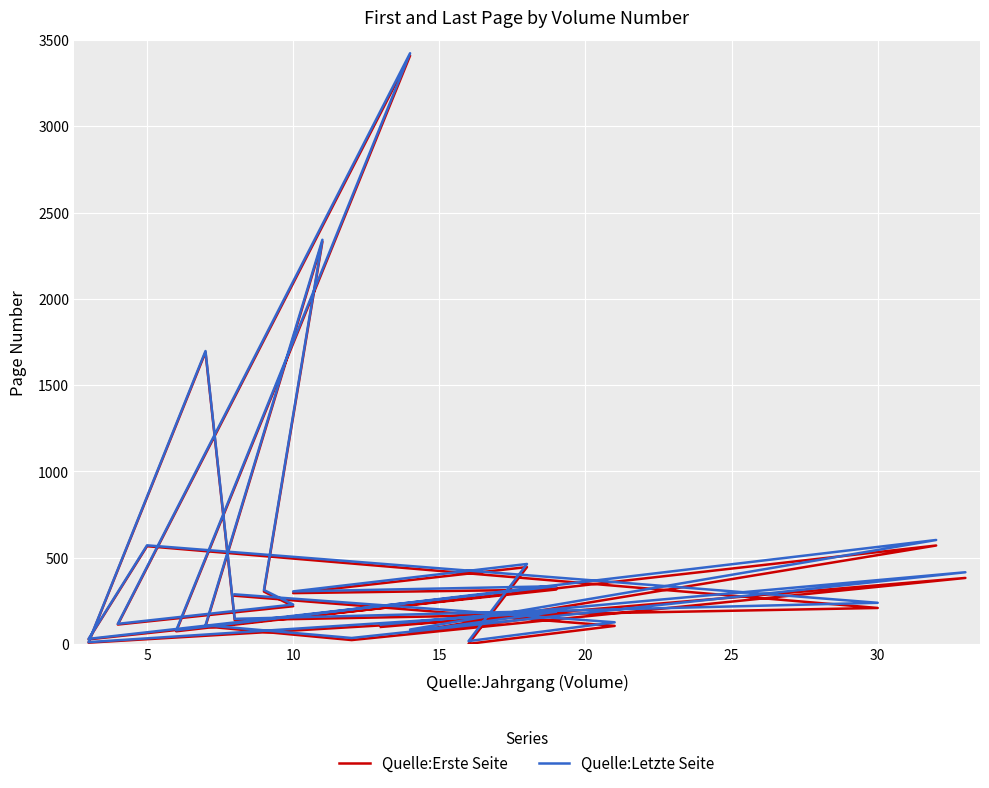

Which series changed the most between 10 and 35?

Quelle:Erste Seite